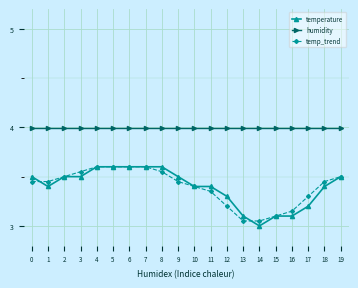

Is the value of temperature at 11 greater than the value of humidity at 2?

No